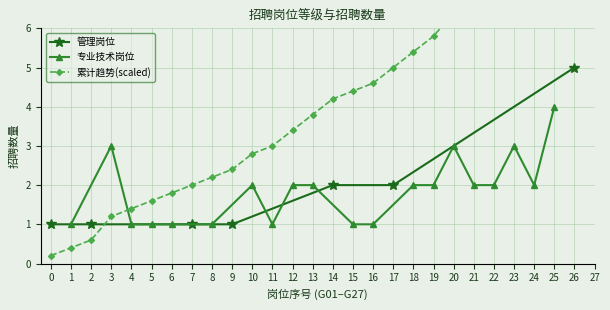

True or false: 管理岗位 has a value of 3 at 26.

False